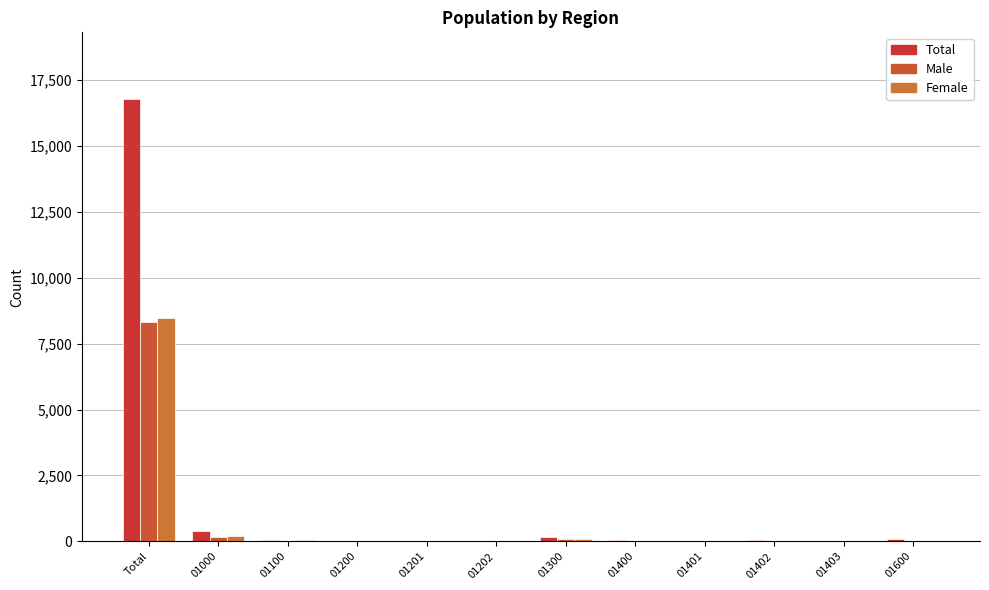

Reading right to left, what are all the values shown in this chart?

Total: 81	4	41	9	54	165	2	27	29	57	386	16784
Male: 0	1	19	4	24	72	1	17	18	22	174	8327
Female: 0	3	22	5	30	93	1	10	11	35	212	8457